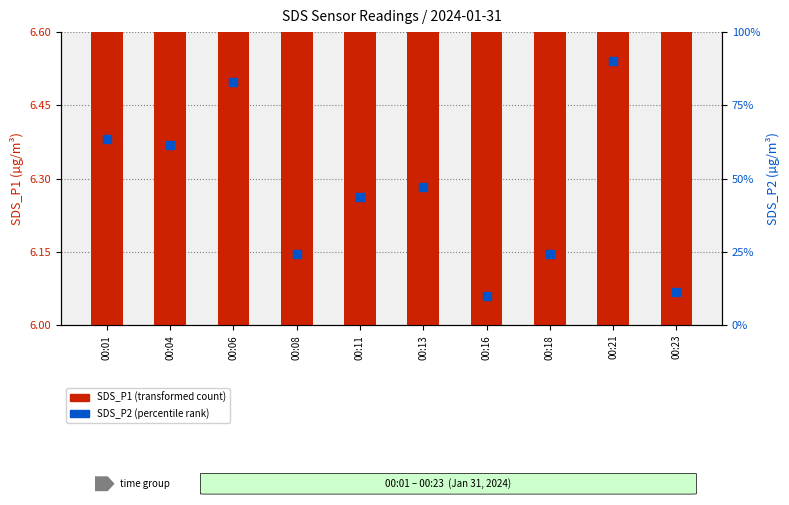

Which series has the widest spread of Y values?

SDS_P2 (percentile rank)